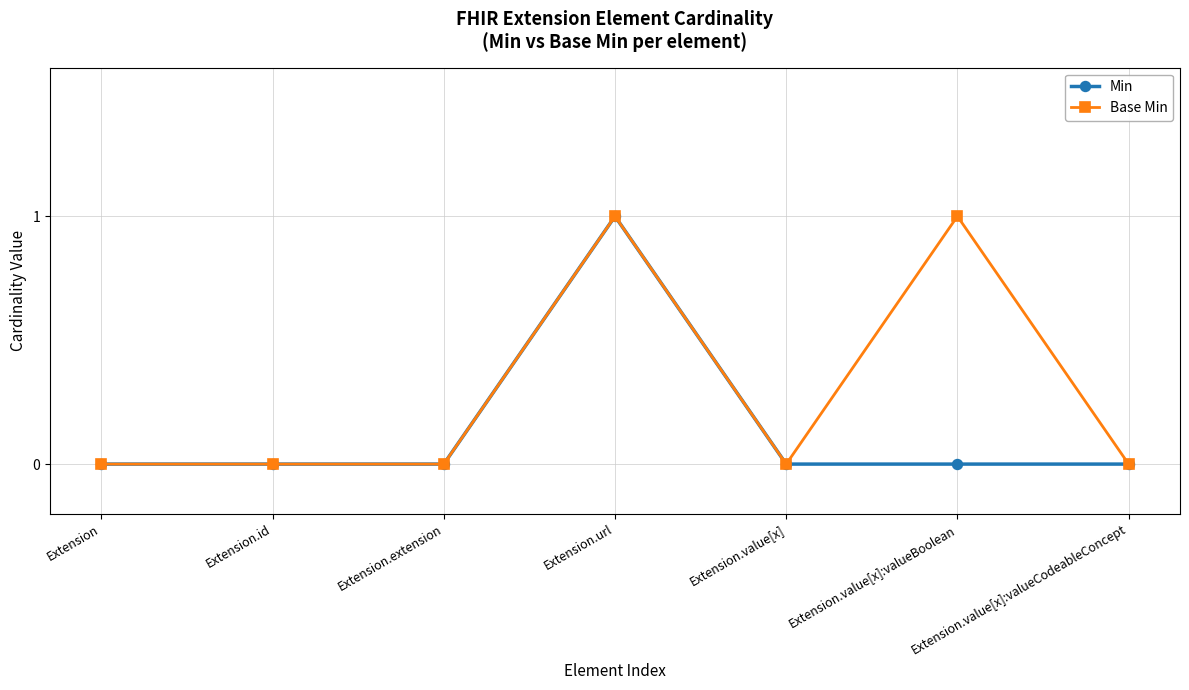

How many series are shown in this chart?

2